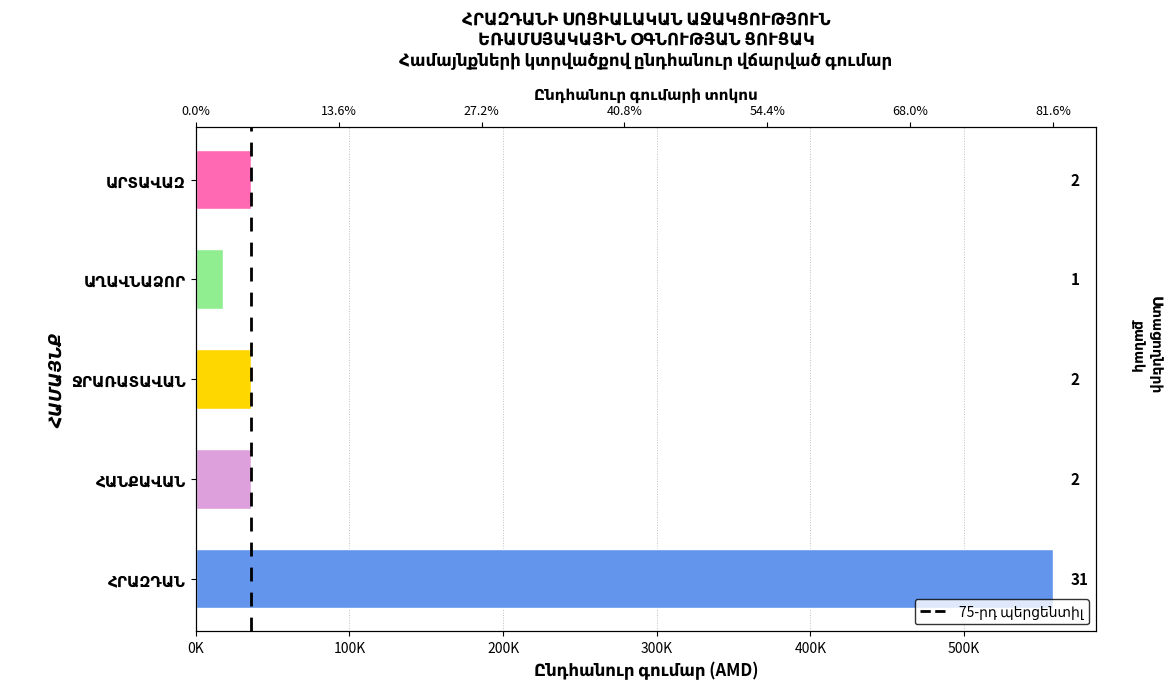

The chart shows a value of 0 at 0K. True or false?

True